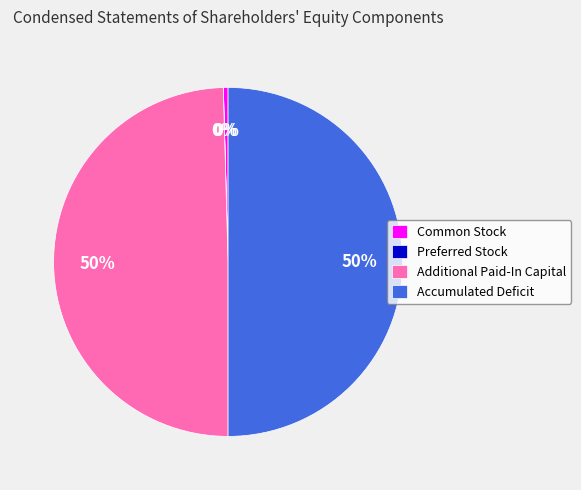

True or false: Accumulated Deficit accounts for 50% of the total.

True